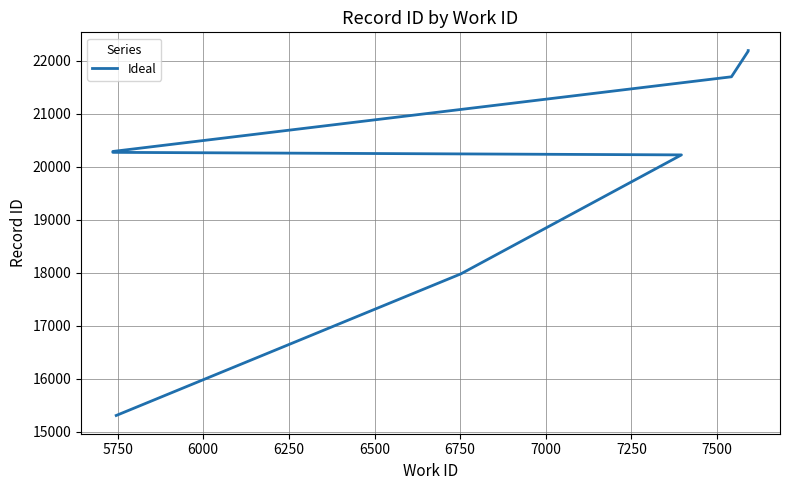

Between 6000 and 6750, which is larger?

6750